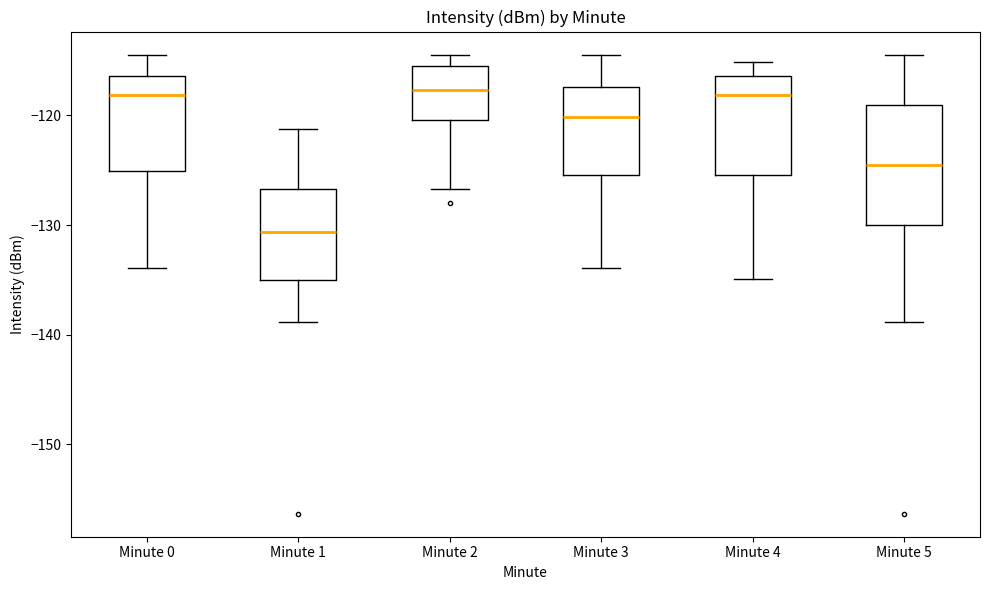

Where does the lower whisker of the box for Minute 1 end on the y-axis? The values are not printed on the chart, so give them approximately, as read against the axis.

-139